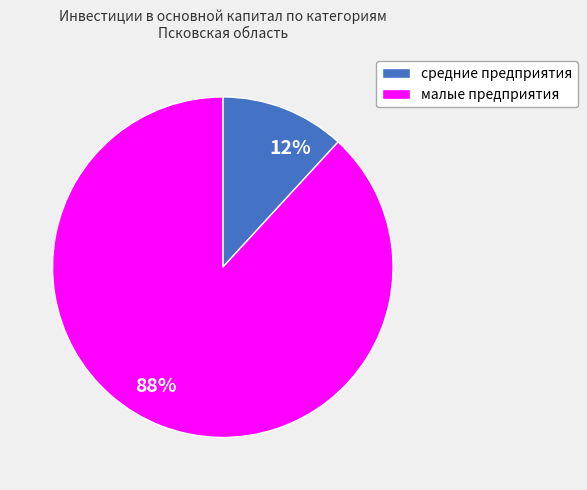

How many slices are in this pie chart?

2